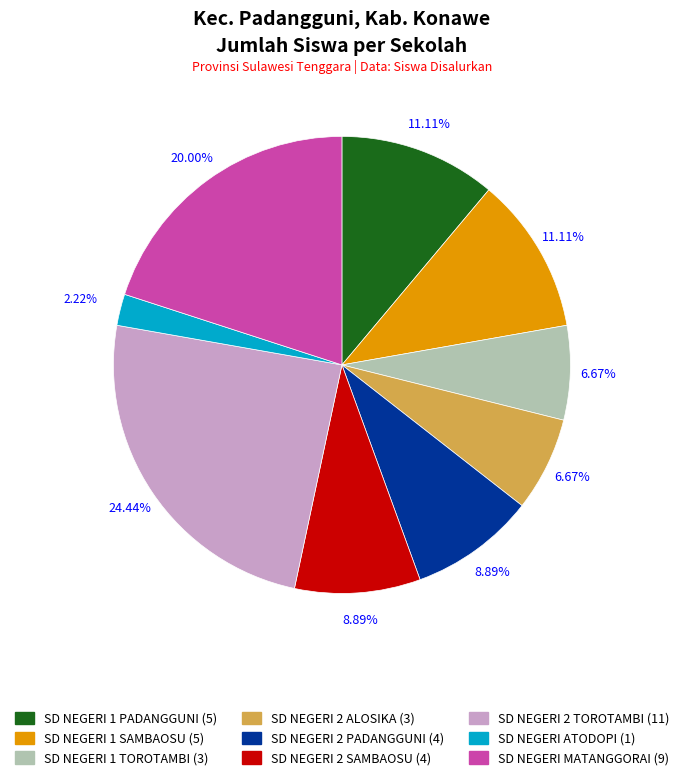

Is SD NEGERI 2 SAMBAOSU the majority of the pie?

No